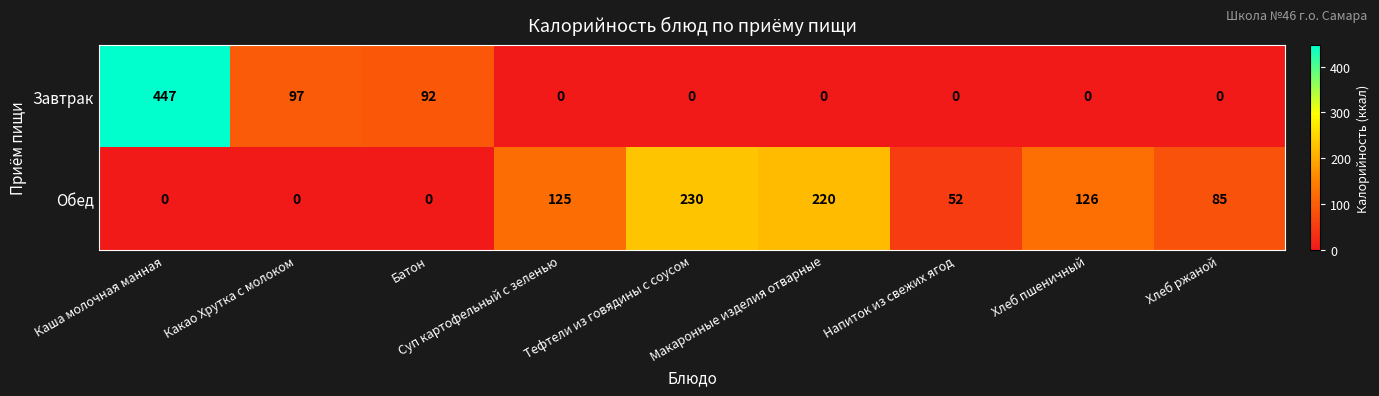

At how many categories does at least one series exceed 374?

1